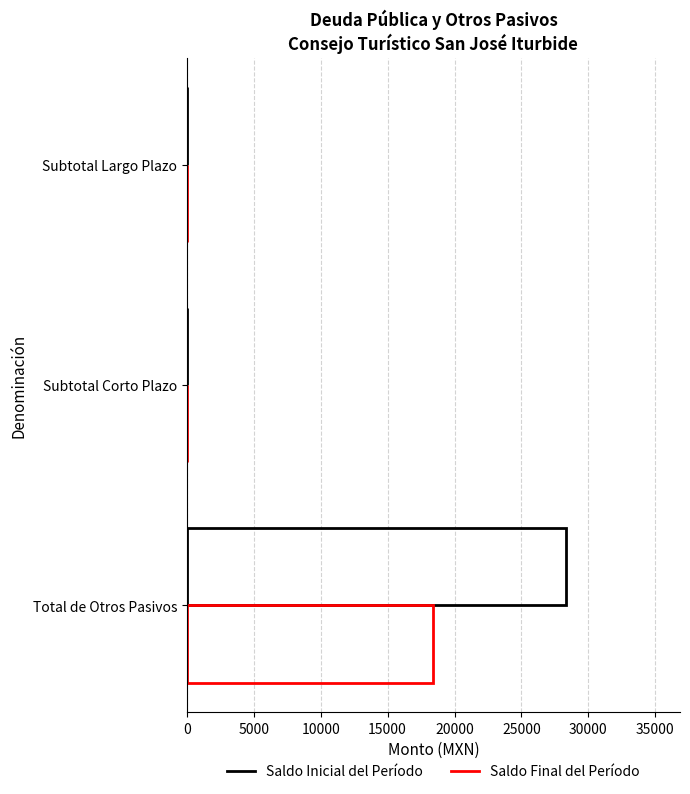

At how many categories does at least one series exceed 18446?

1